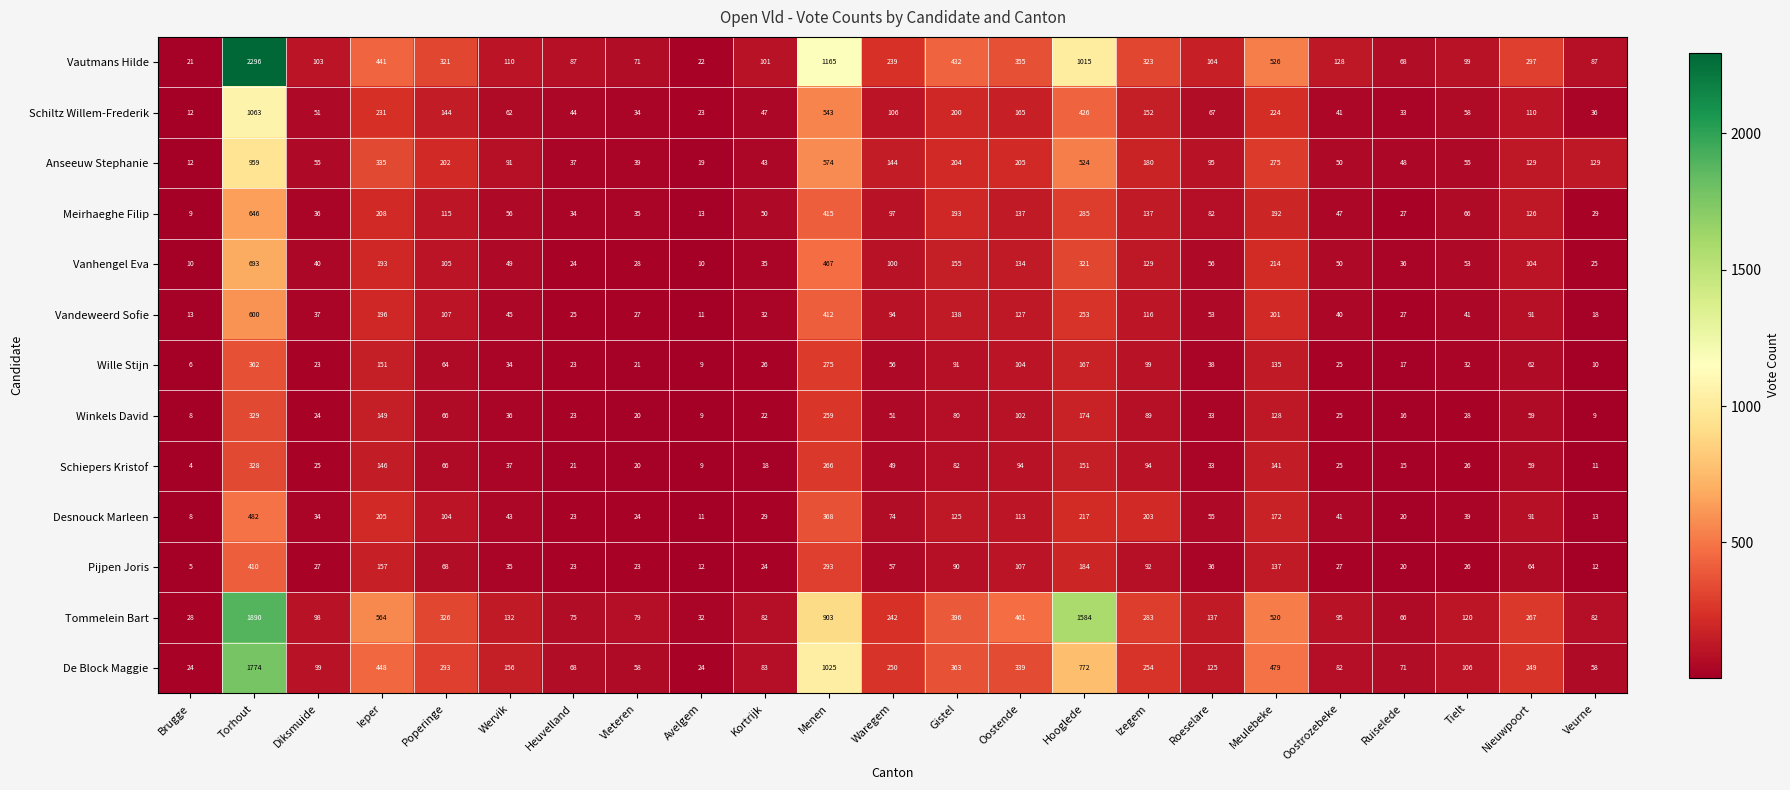

Is it true that Schiltz Willem-Frederik equals 41 at Avelgem?

False